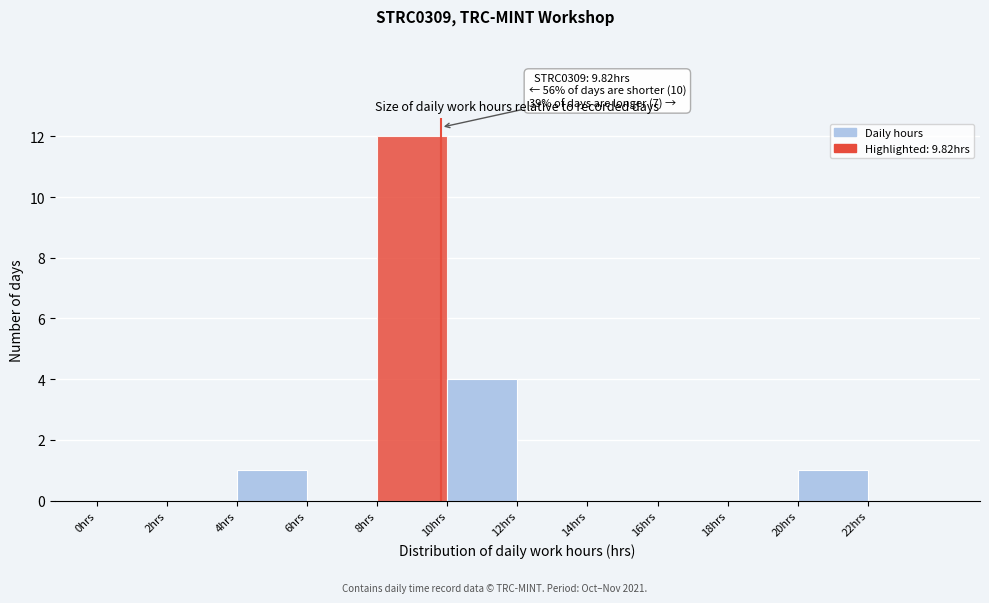

Which range on the x-axis has the tallest bar?

8 to 10